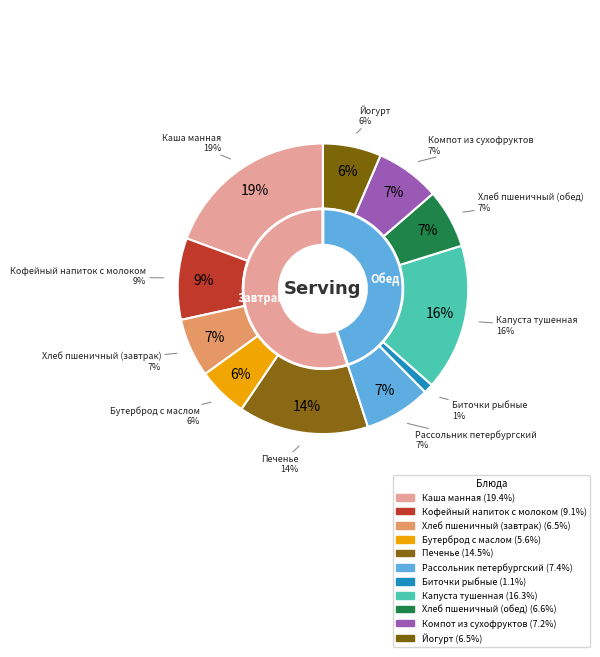

Which slice is the smallest?

Биточки рыбные